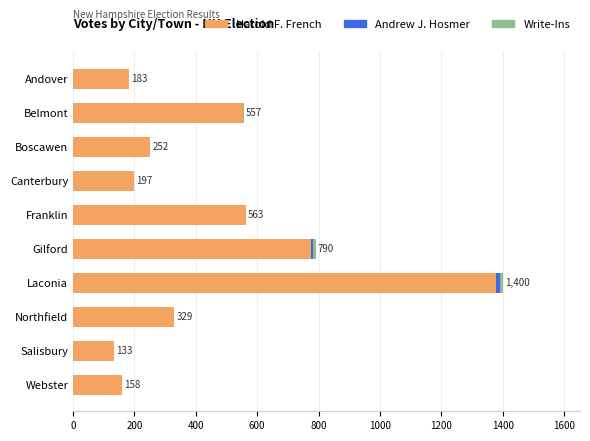

At which category is the sum across all series the highest?

Laconia